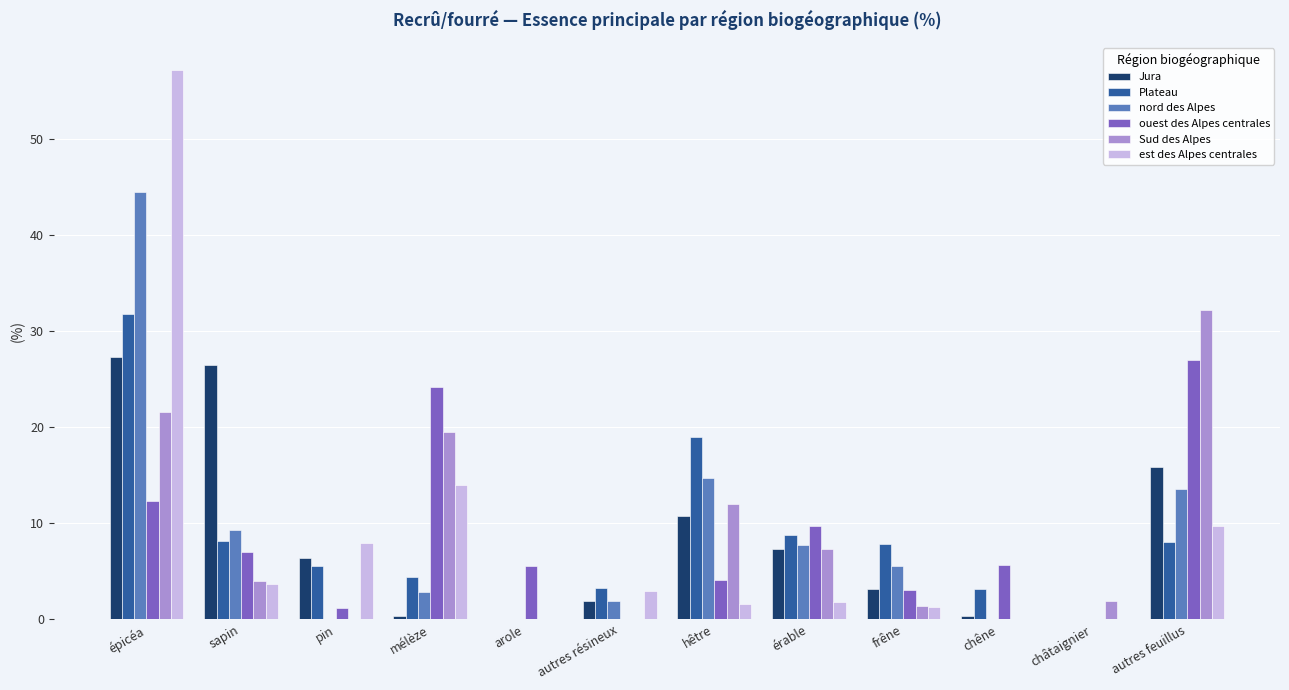

How many data points in Plateau are above 7?

6